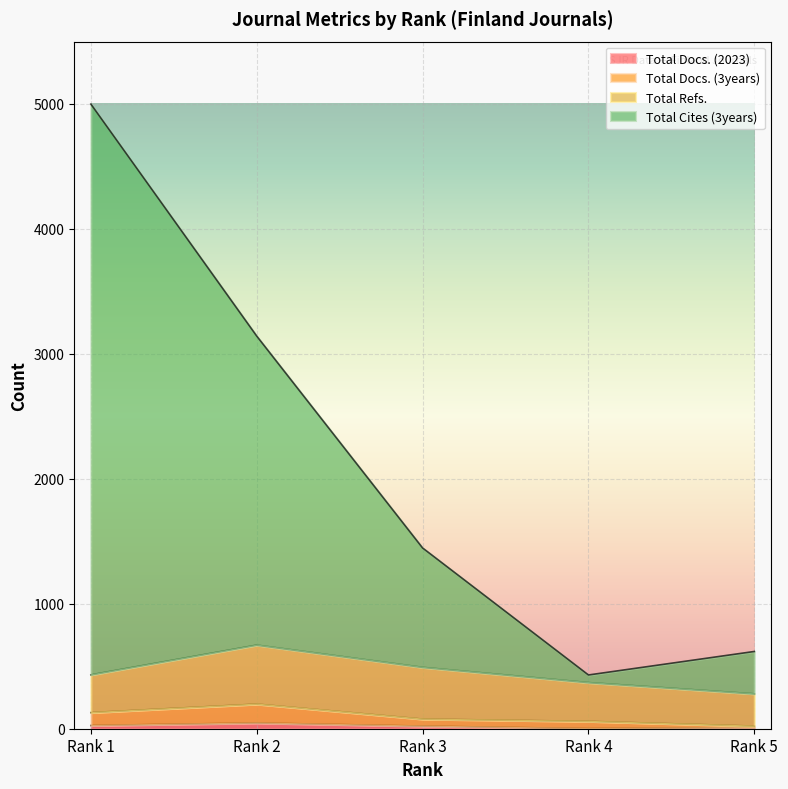

Which series has the largest total across all categories?

Total Cites (3years)